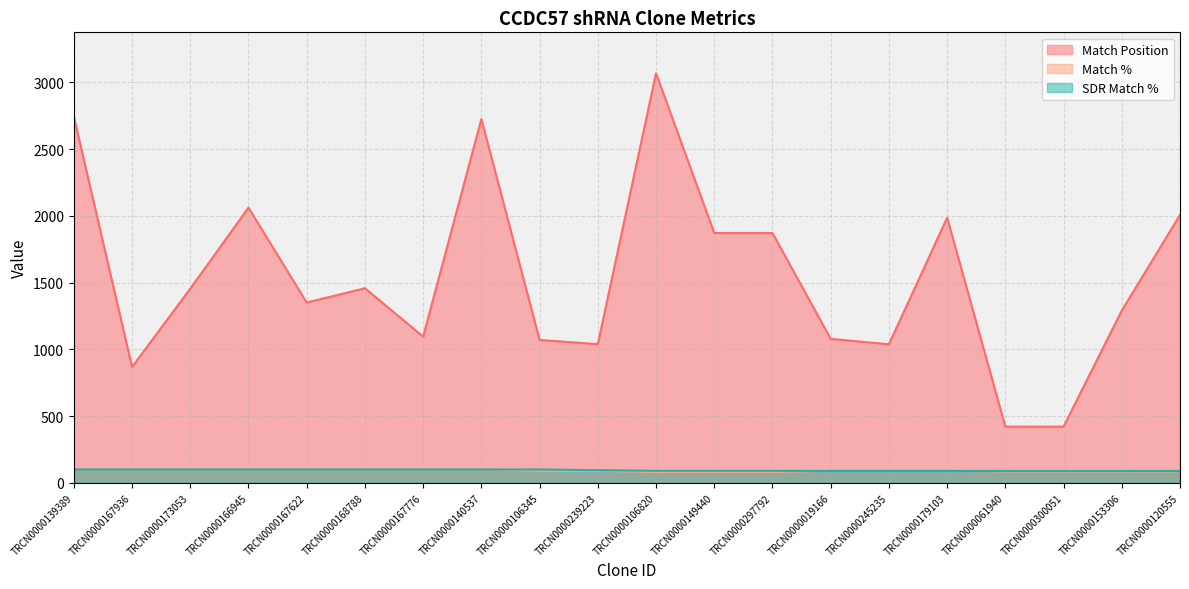

What are all the series names shown in the legend?

Match Position, Match %, SDR Match %